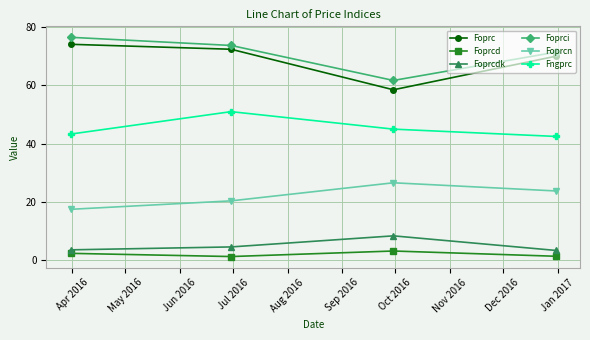

What is the lowest value of the Foprc series?

58.5